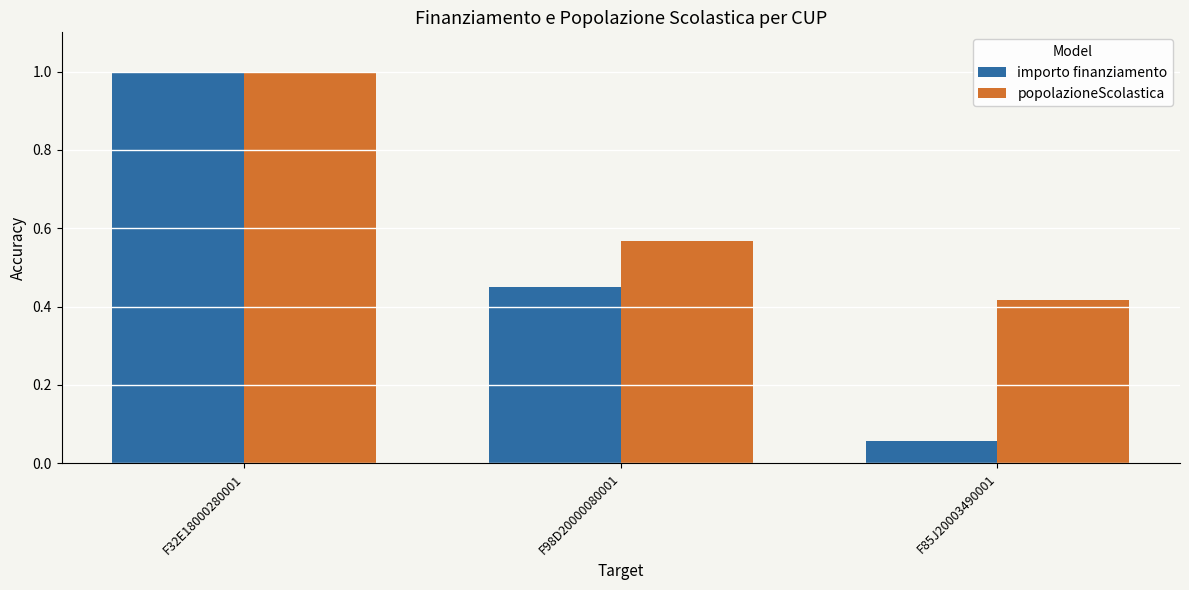

Which category has the lowest value in the popolazioneScolastica series?

F85J20003490001